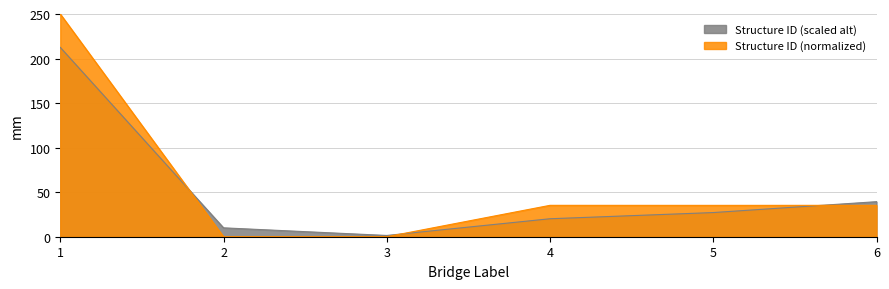

Does the chart display data point markers on the line(s)?

No